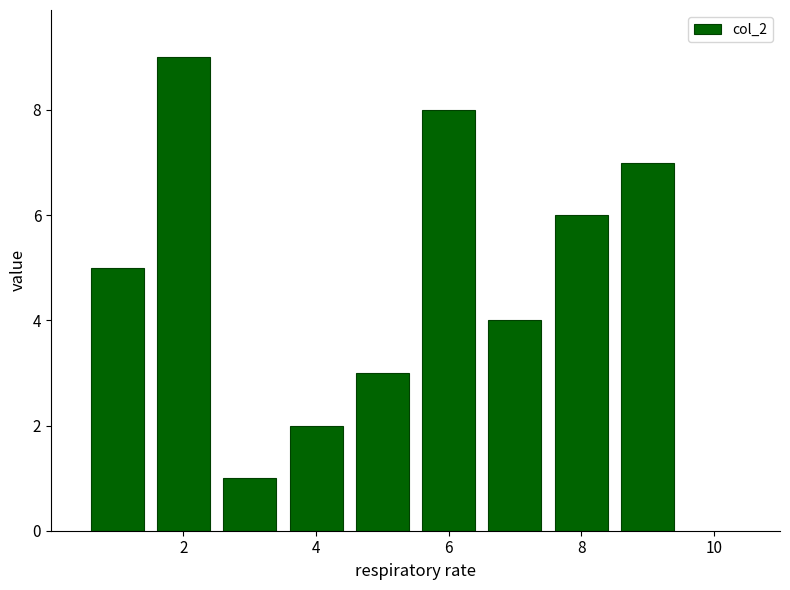

What is the maximum value shown in the chart?

9